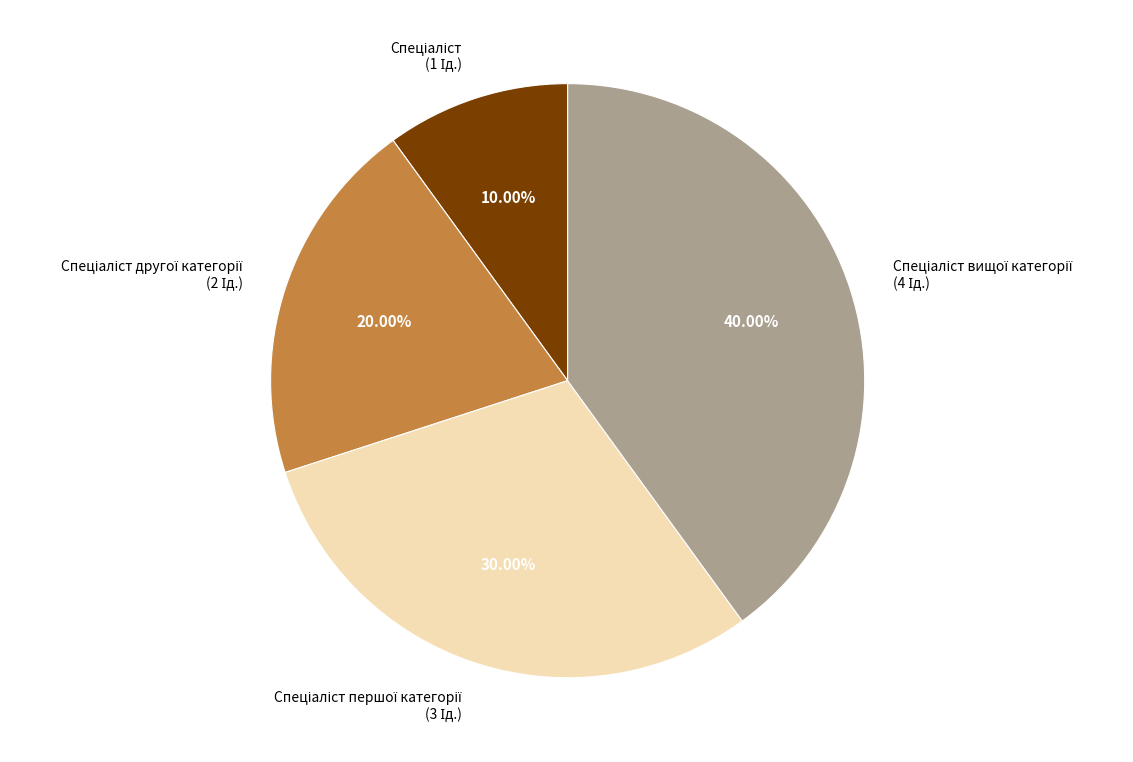

Is there a majority slice in this chart?

No